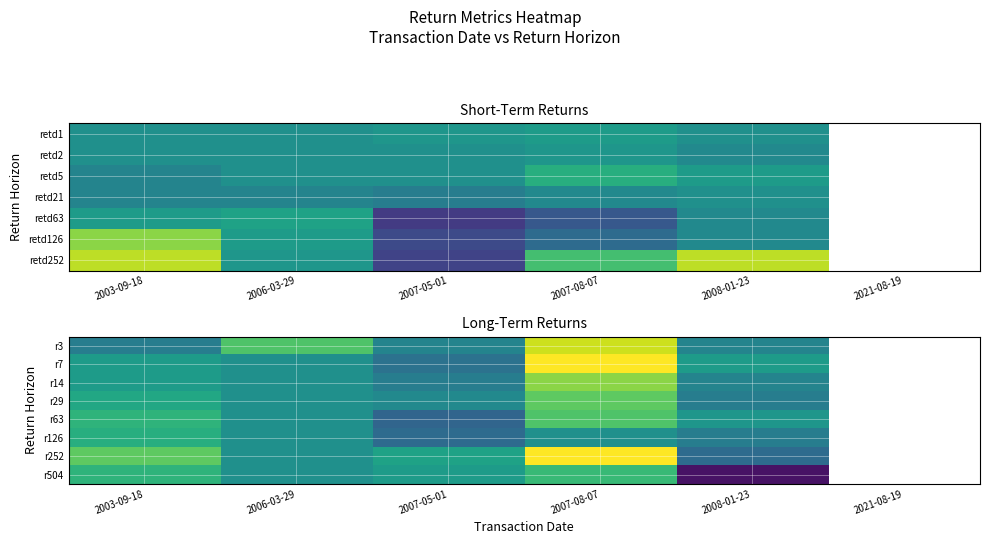

What is the minimum value shown in the chart?

-18.0